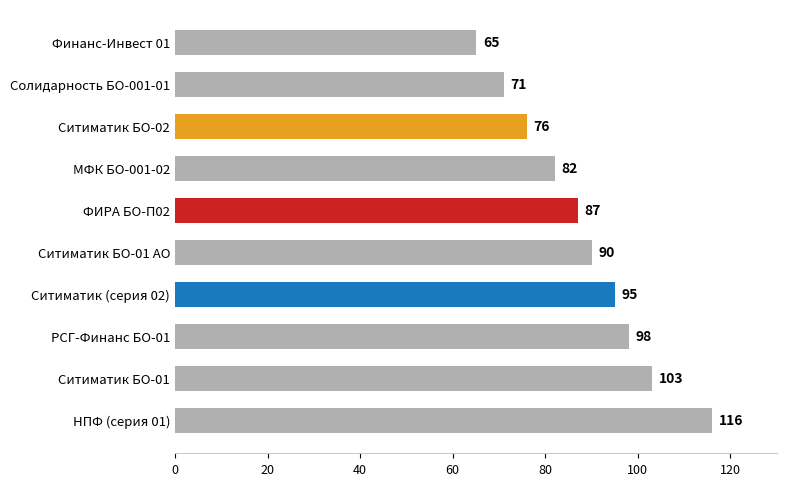

Rank the categories by value from lowest to highest.

Финанс-Инвест 01, Солидарность БО-001-01, Ситиматик БО-02, МФК БО-001-02, ФИРА БО-П02, Ситиматик БО-01 АО, Ситиматик (серия 02), РСГ-Финанс БО-01, Ситиматик БО-01, НПФ (серия 01)